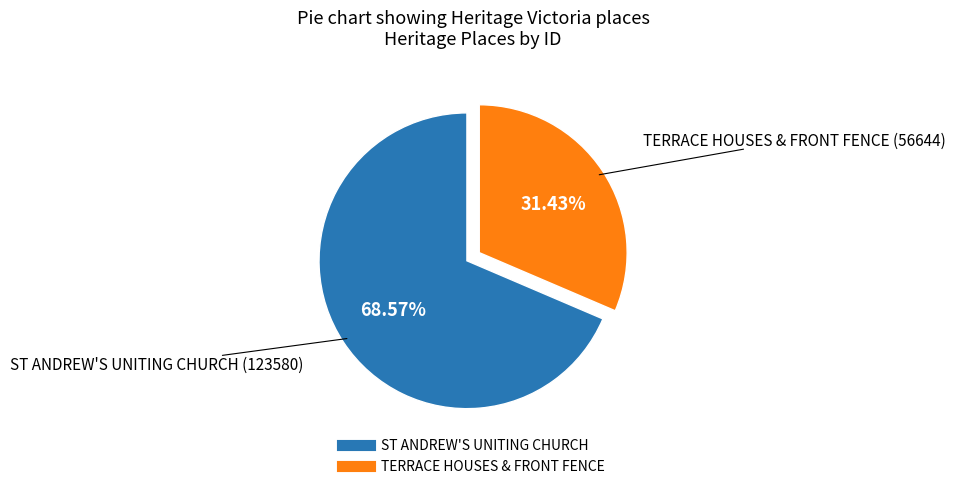

Which category accounts for the majority?

ST ANDREW'S UNITING CHURCH